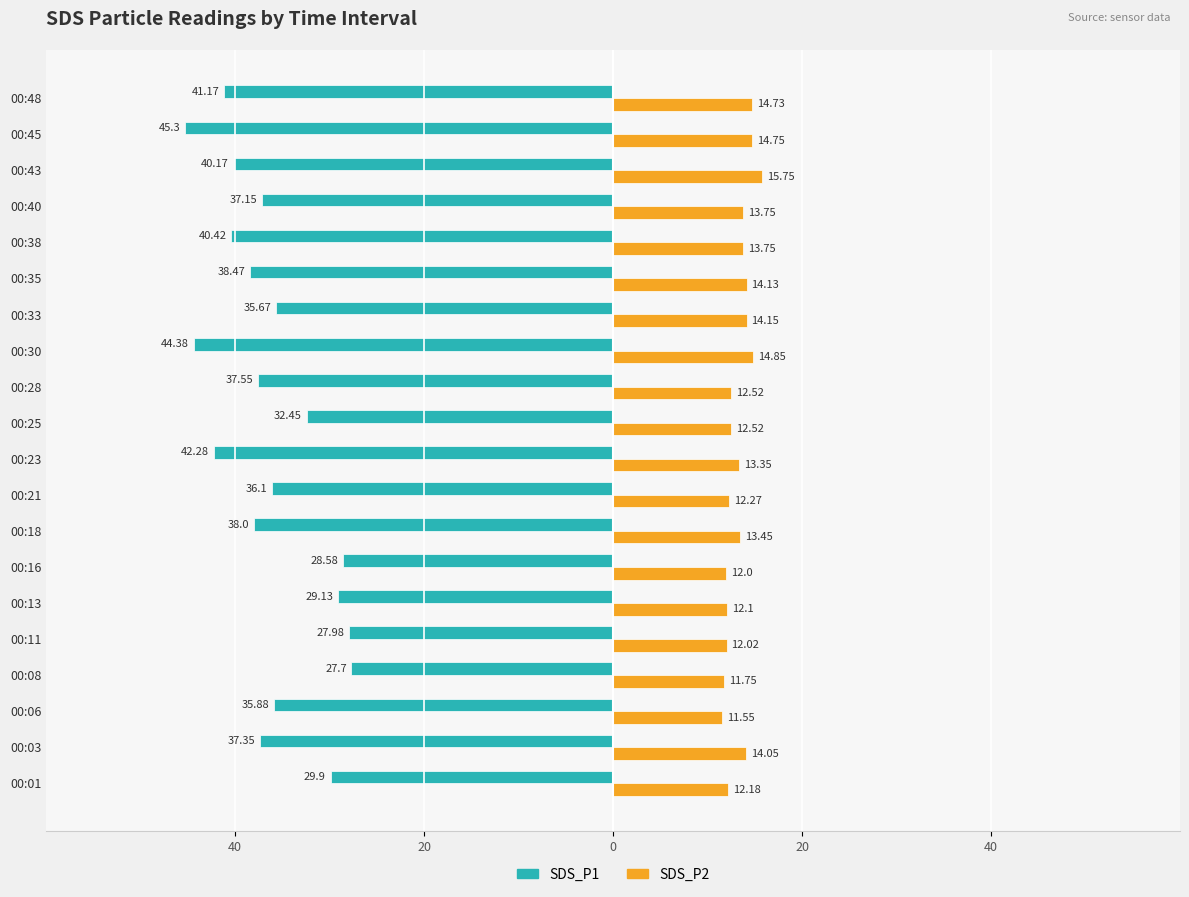

Which series has the widest spread of values?

SDS_P1